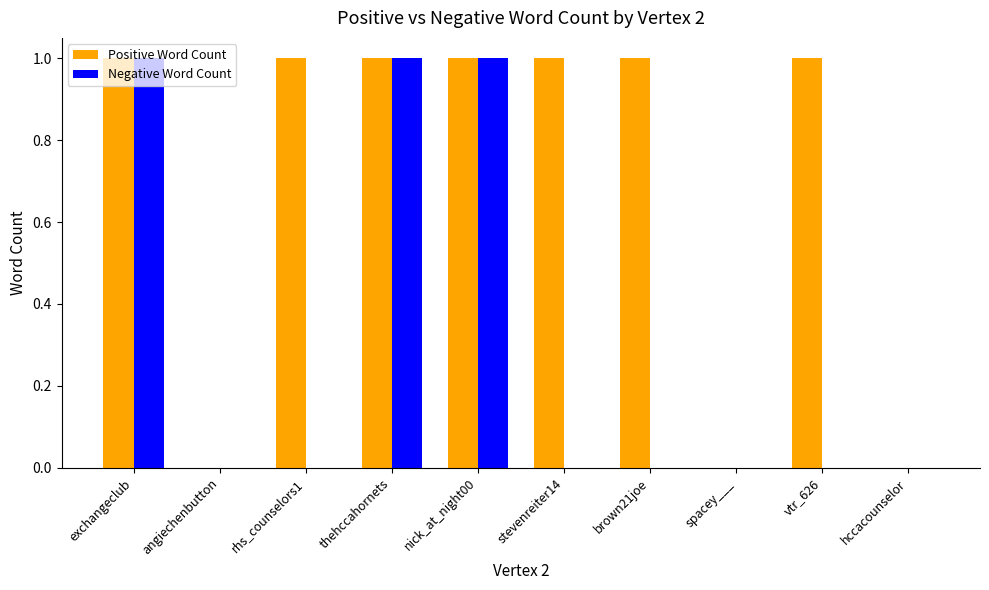

True or false: Positive Word Count has a value of 1 at vtr_626.

True